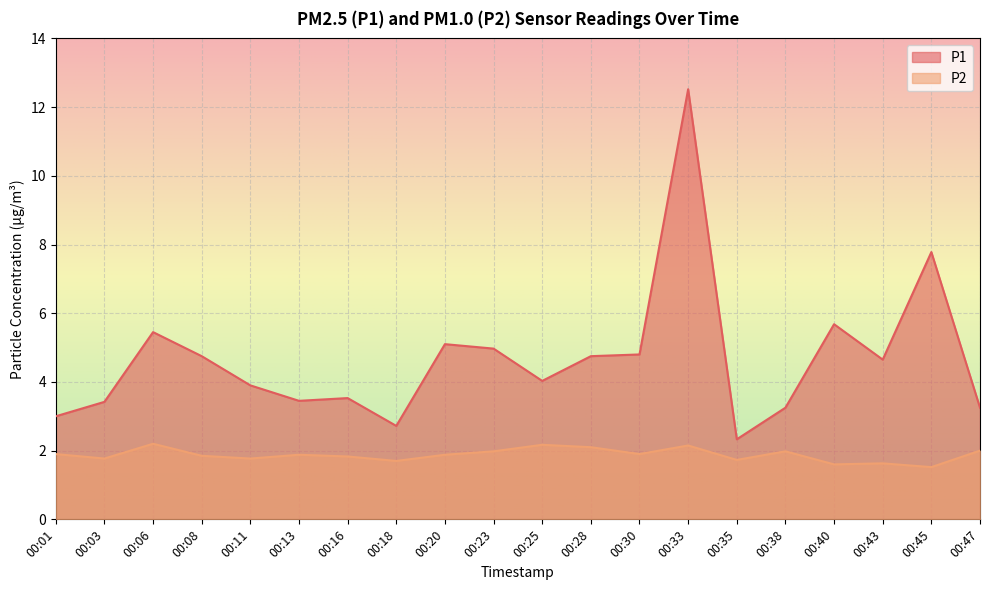

True or false: P2 and P1 intersect in this chart.

False